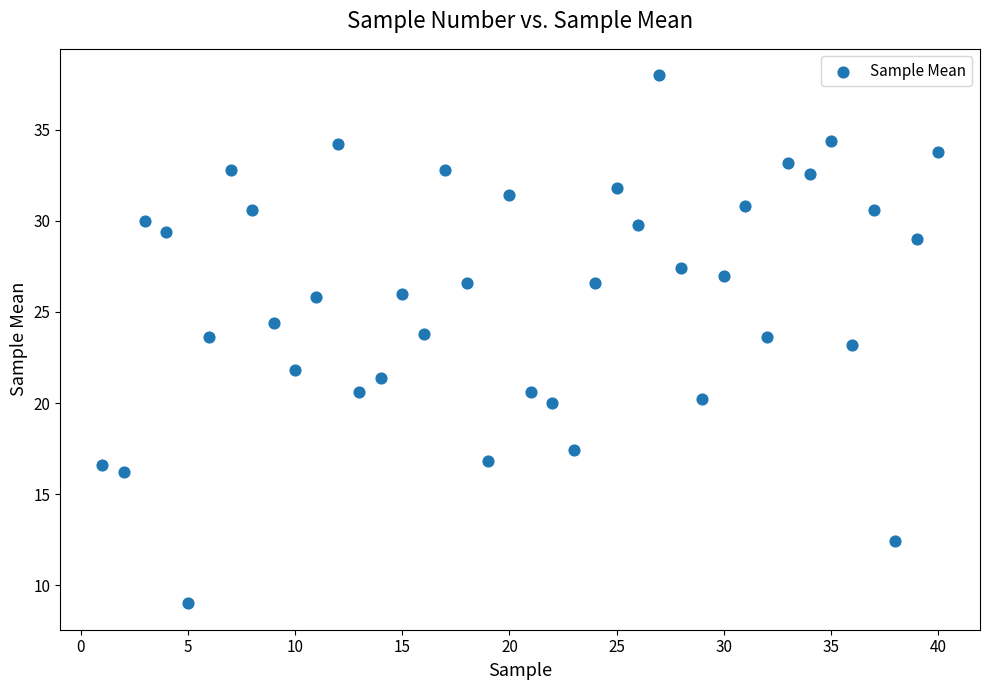

What is the range of X values (max minus min)?

39.0